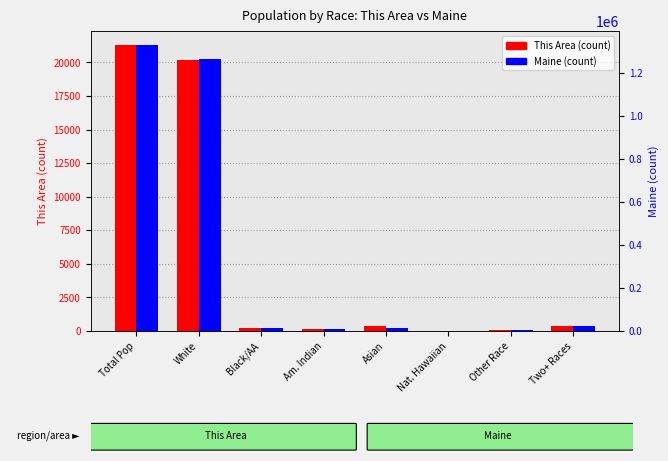

At how many categories does at least one series exceed 699746?

2